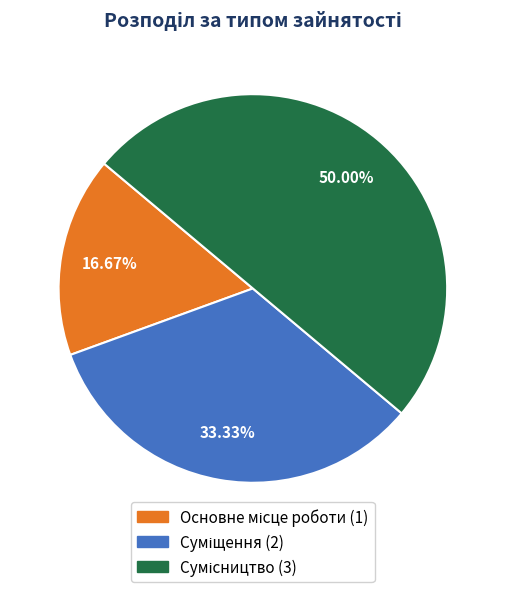

How many slices are in this pie chart?

3